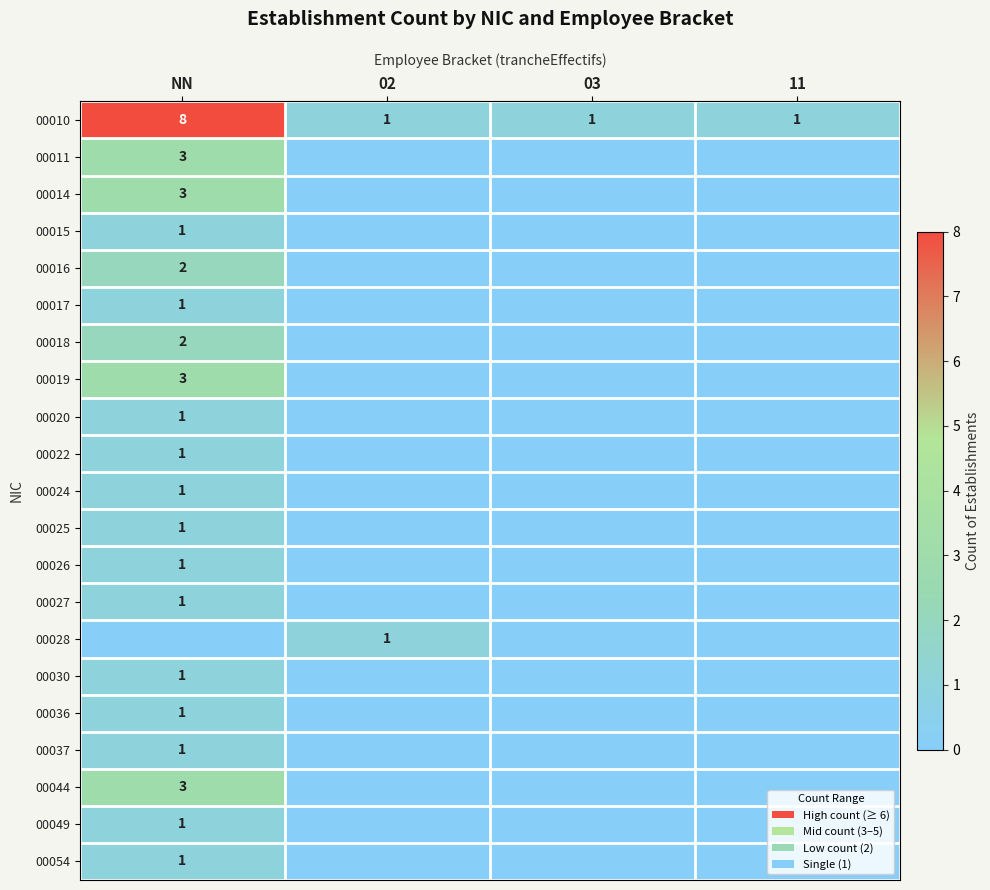

Which series has the largest total across all categories?

00010